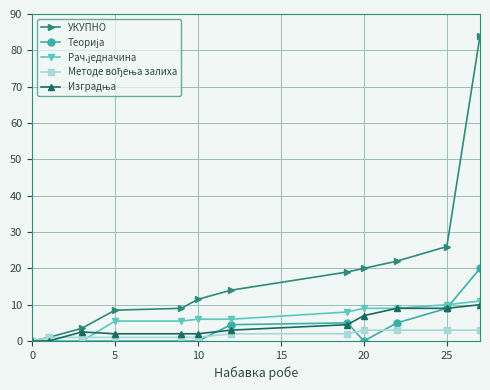

Which series has the largest total across all categories?

УКУПНО